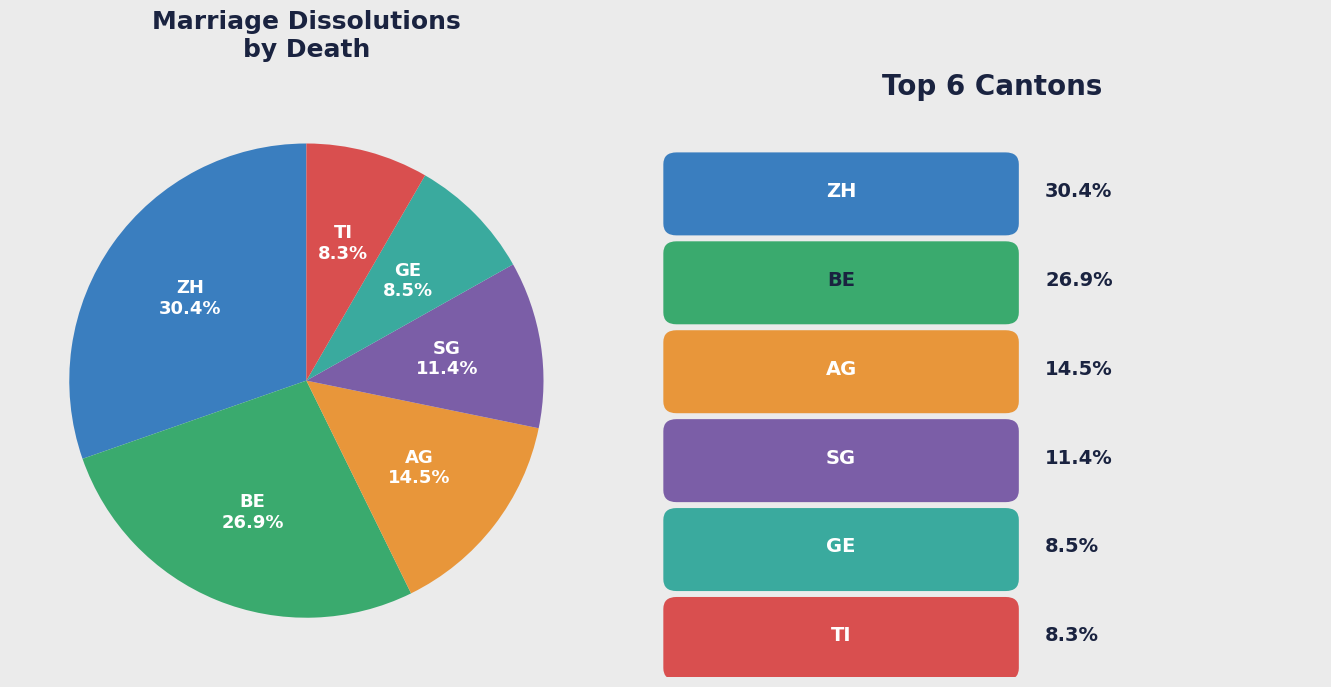

Between SG and AG, which is larger?

AG